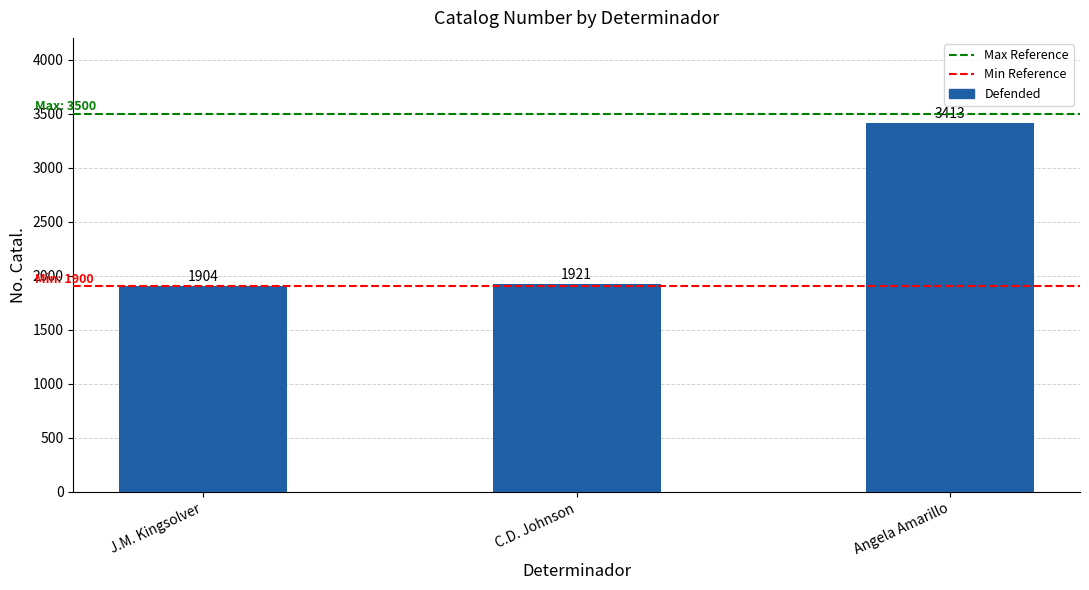

True or false: the data shows 3413 at Angela Amarillo.

True